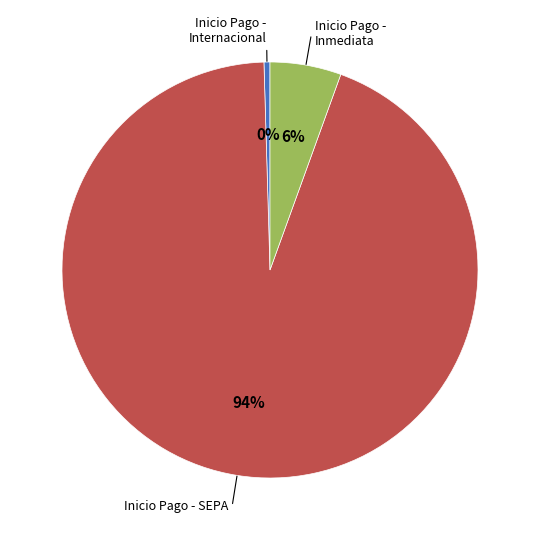

How many slices are in this pie chart?

3